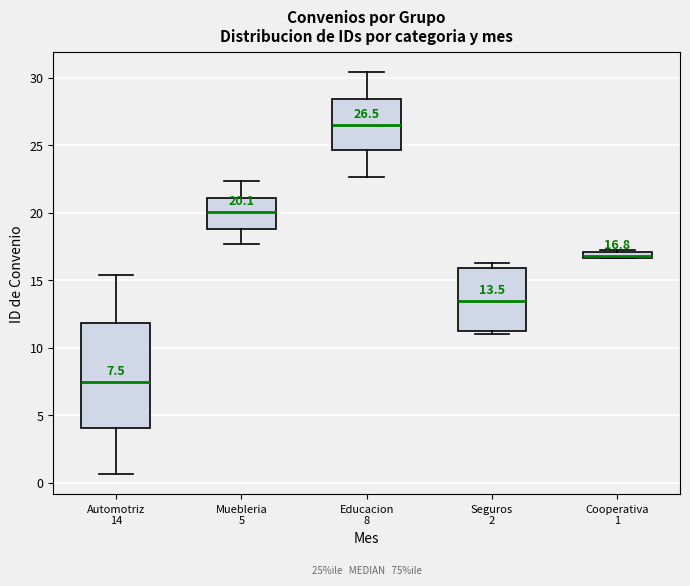

Which box's median line is the lowest?

Automotriz 14